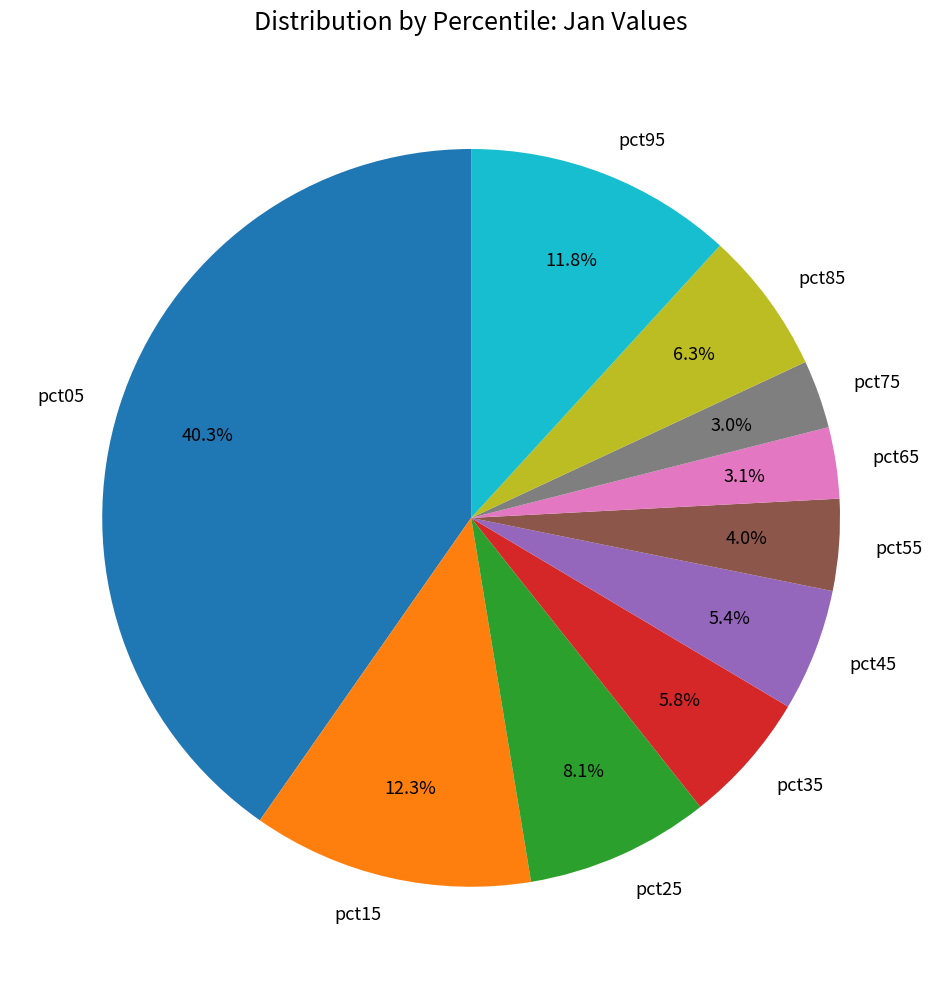

How many slices are in this pie chart?

10